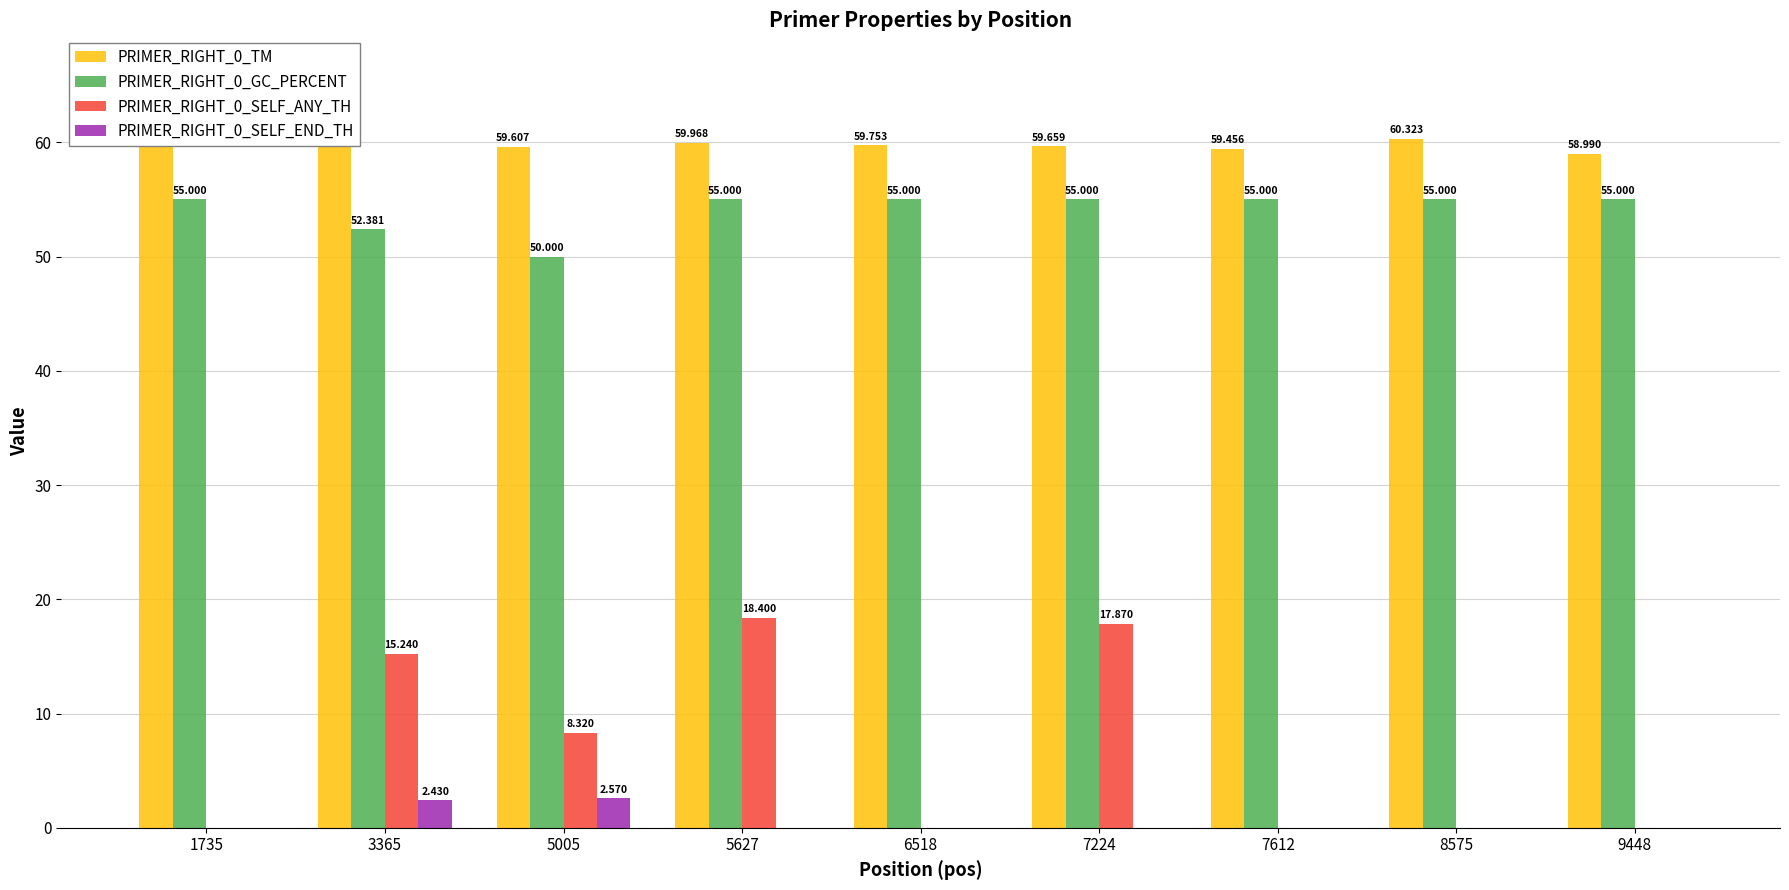

Is the value of PRIMER_RIGHT_0_TM at 7612 greater than the value of PRIMER_RIGHT_0_GC_PERCENT at 5627?

Yes